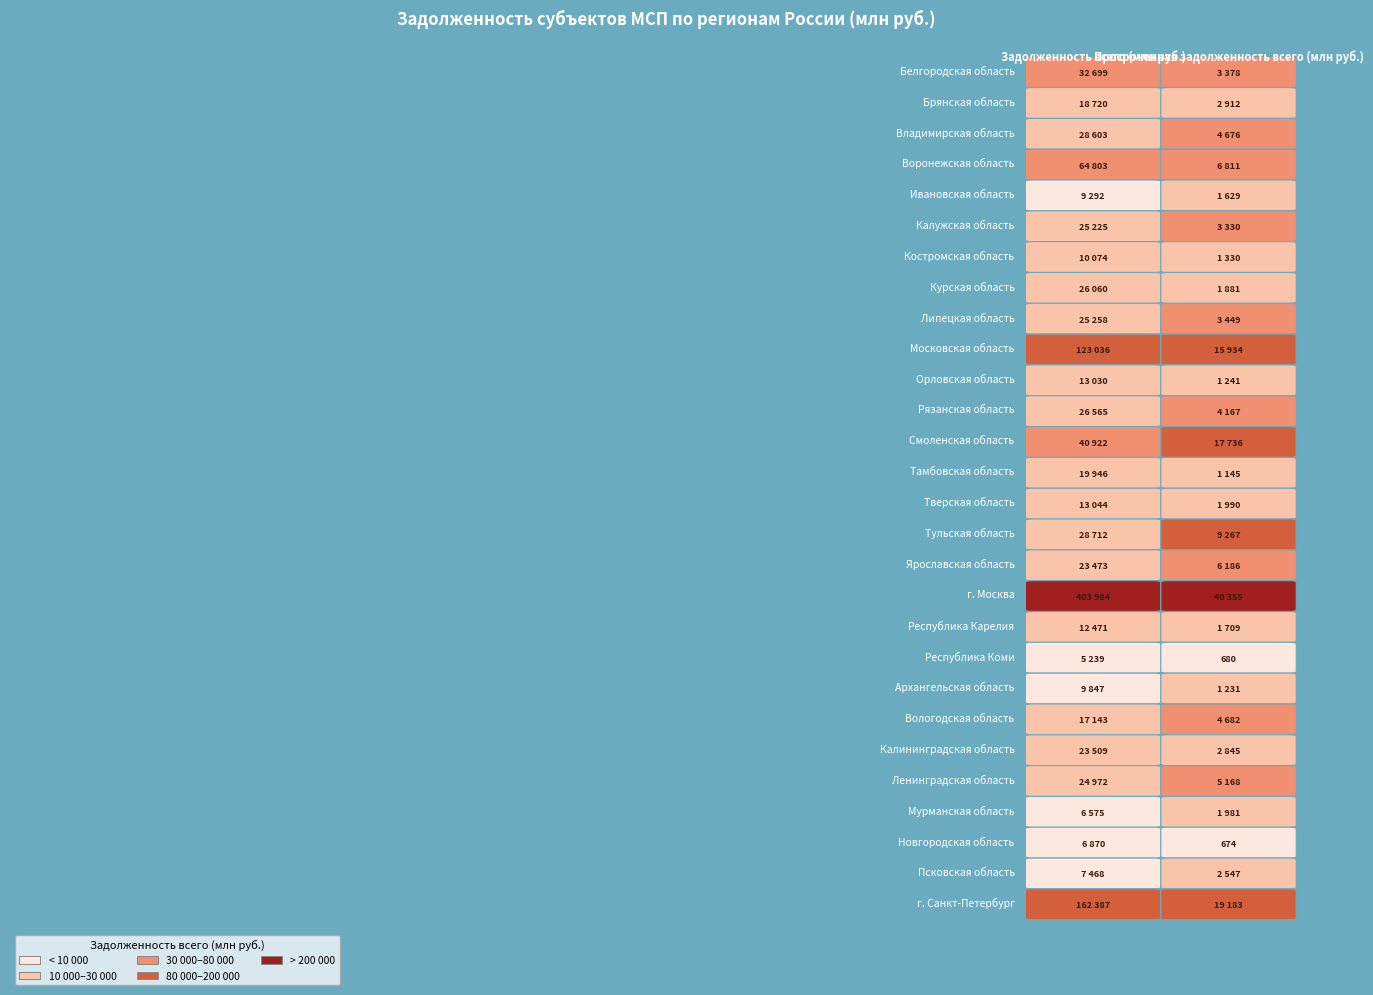

The Московская область series shows 15934 at 1. True or false?

True